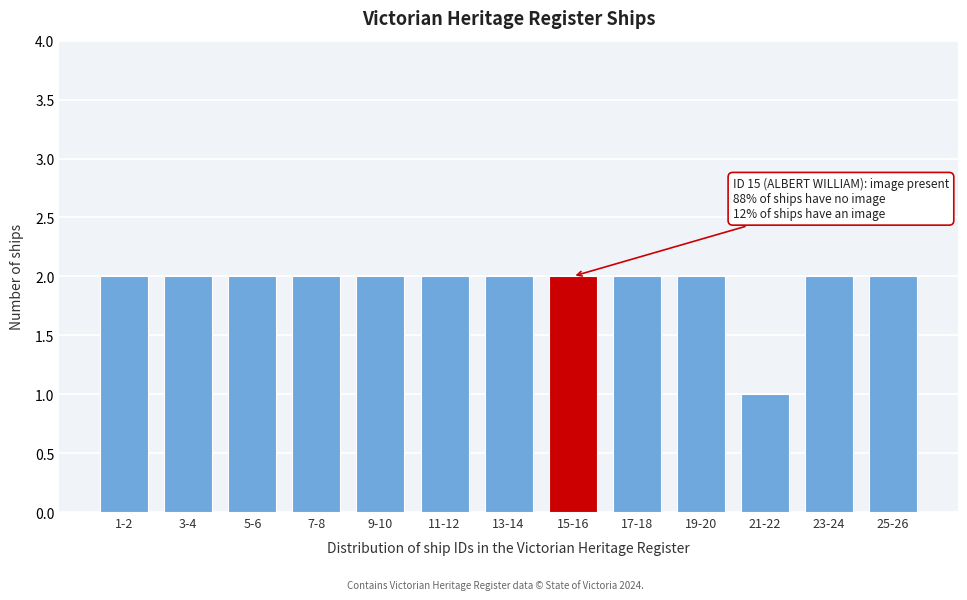

Reading left to right, extract all data points from this chart.

1-2=2	3-4=2	5-6=2	7-8=2	9-10=2	11-12=2	13-14=2	15-16=2	17-18=2	19-20=2	21-22=1	23-24=2	25-26=2